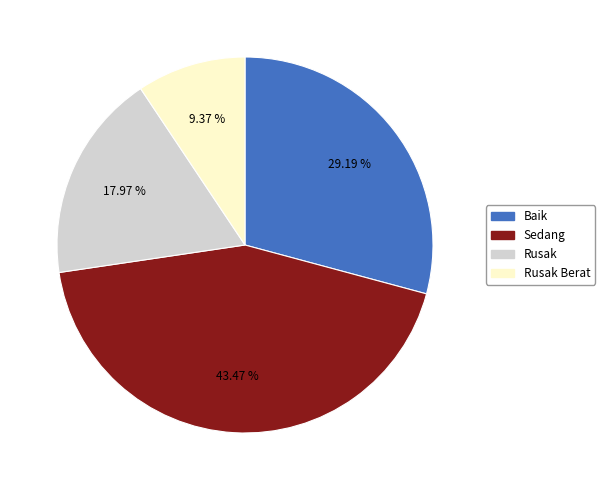

Is there any slice that represents more than half of the pie?

No